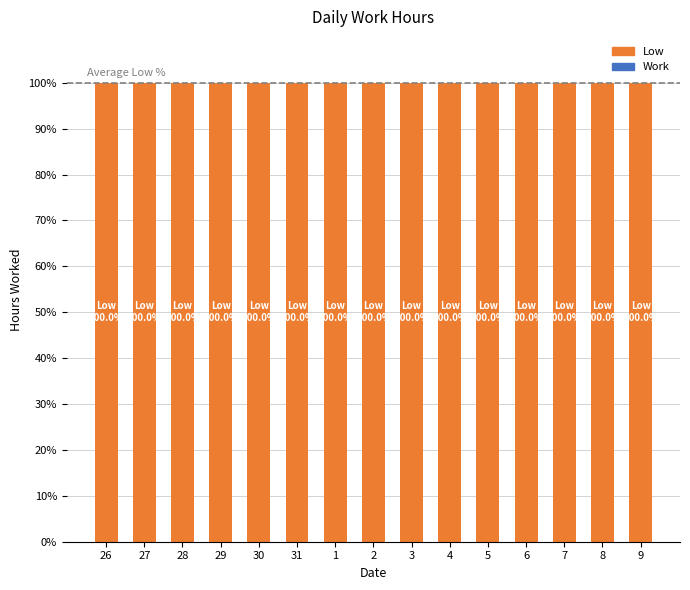

Is the value of Low at 3 greater than the value of Work at 3?

Yes